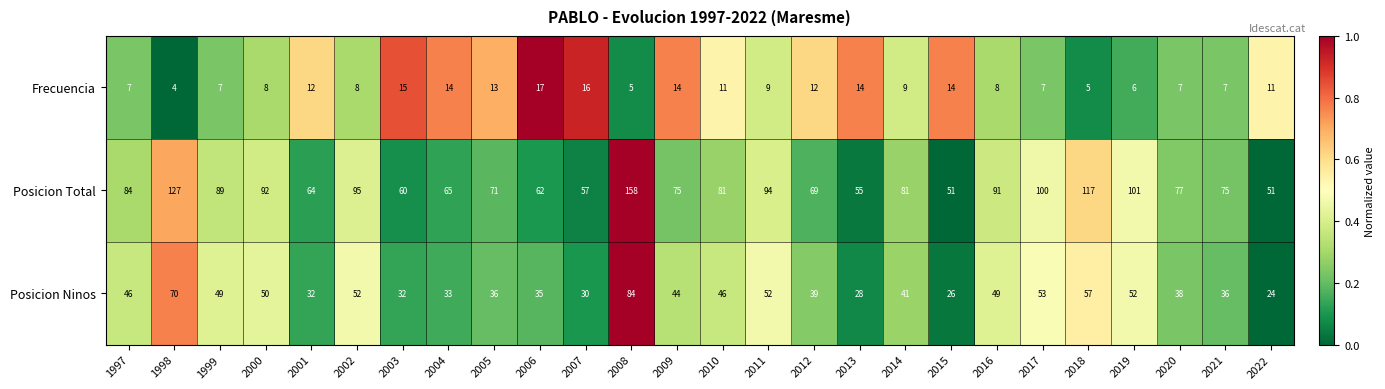

Read the Posicion Ninos value at 2016, to the nearest 5.

50